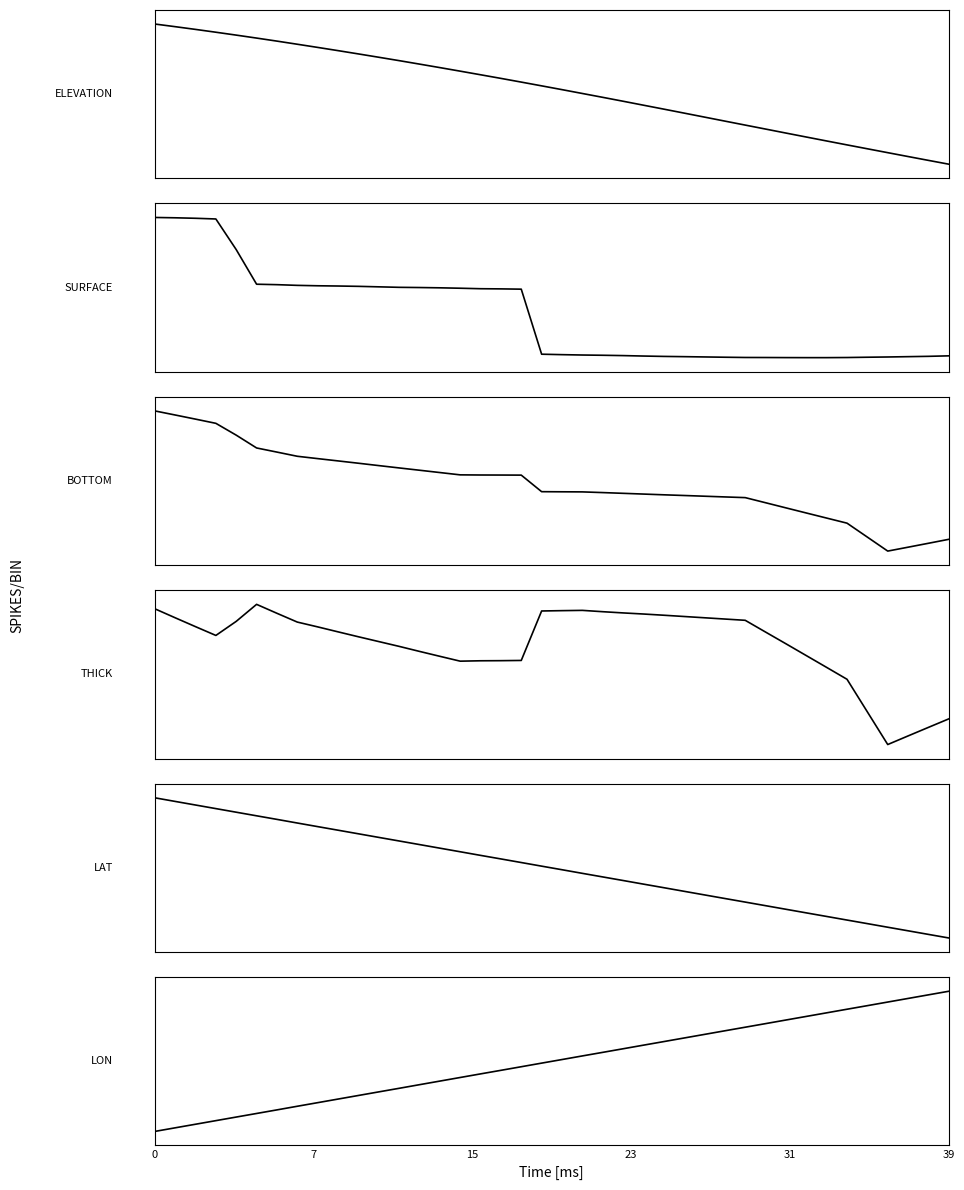

True or false: LAT and LON intersect in this chart.

False